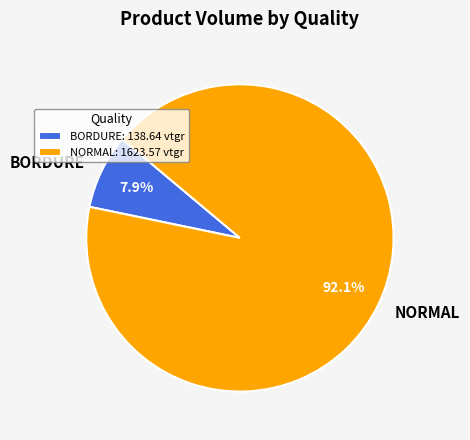

Combined, do BORDURE and NORMAL account for over 50%?

Yes